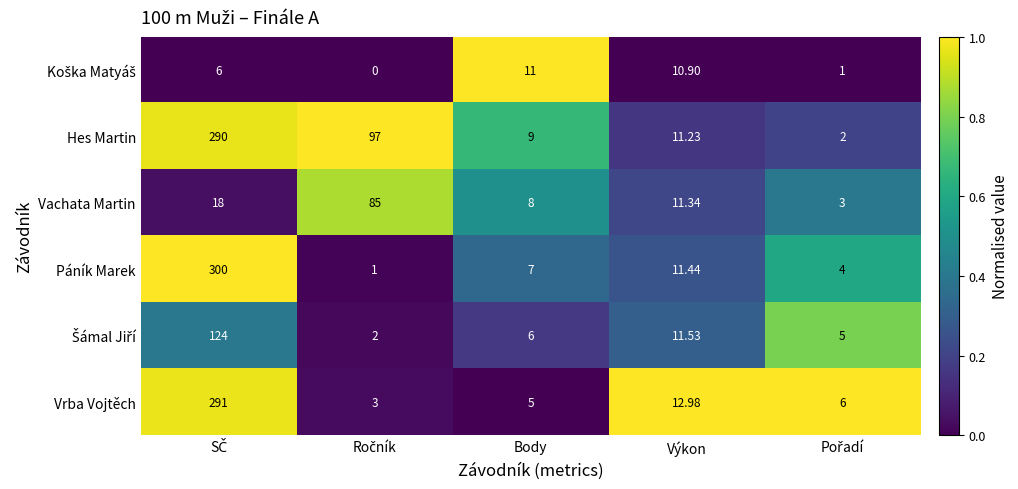

Which series has the largest range (max minus min)?

Páník Marek